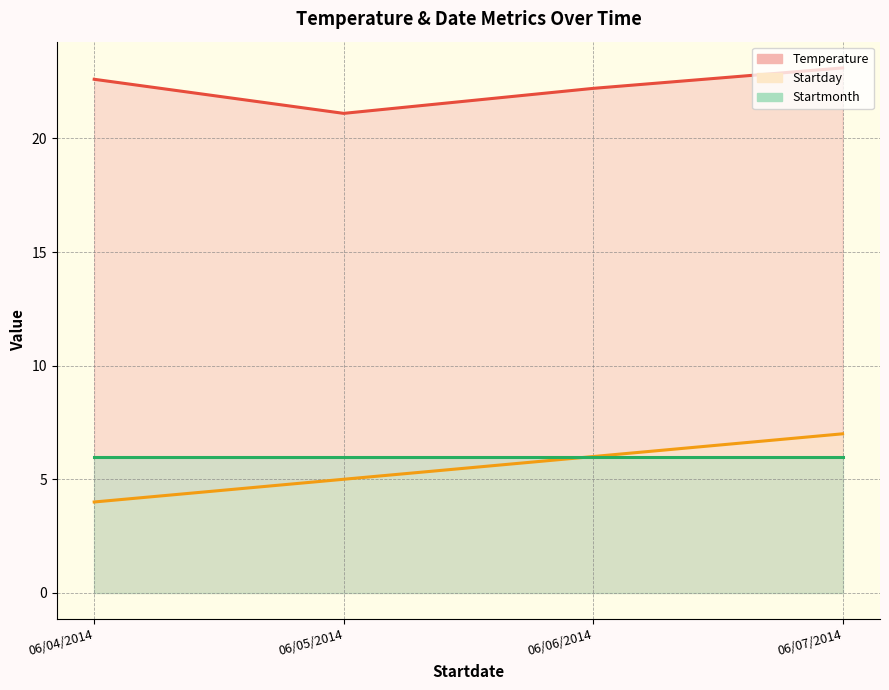

Reading left to right, what are all the values shown in this chart?

Temperature (line): 06/04/2014=22.6	06/05/2014=21.1	06/06/2014=22.2	06/07/2014=23.1
Startday (line): 06/04/2014=4.0	06/05/2014=5.0	06/06/2014=6.0	06/07/2014=7.0
Startmonth (line): 06/04/2014=6.0	06/05/2014=6.0	06/06/2014=6.0	06/07/2014=6.0